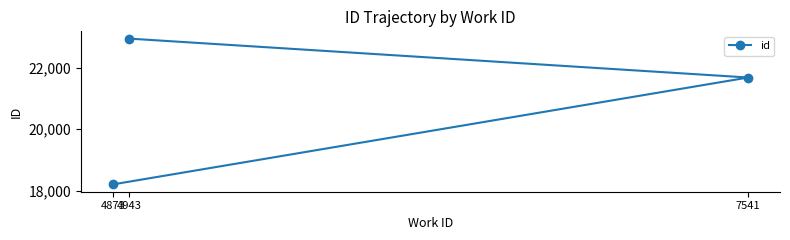

What is the value of the 1st point from the left?

18200